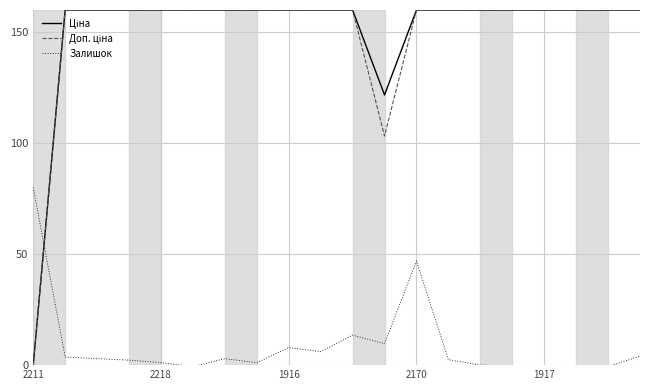

What is the greatest value displayed?

160.0